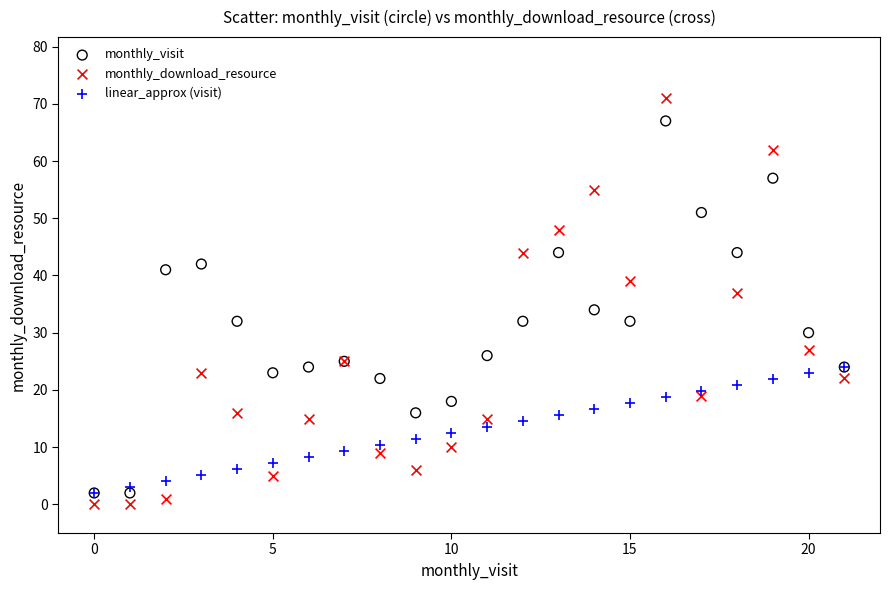

Across all series, what Y value is closest to 35?

34.0